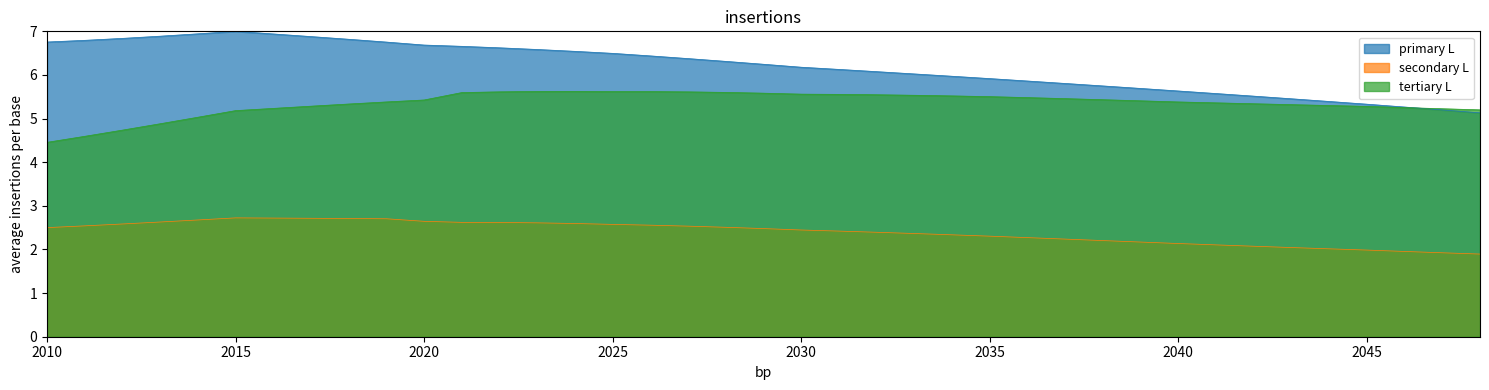

List the series in order of their overall mean, lowest first.

secondary L, tertiary L, primary L